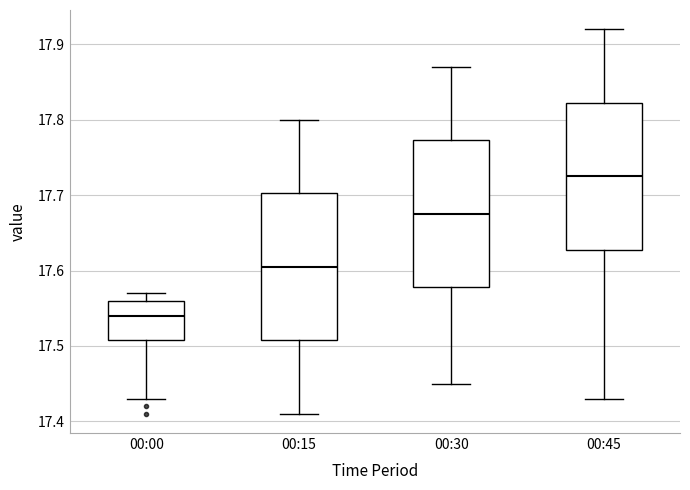

Reading left to right, transcribe this box plot: for each box, give where its median line is, the range the box spans, and where its two whiskers end, as read against the y-axis. The values are not printed on the chart, so give them approximately, as read against the axis.

00:00: median 17.54, box 17.51 to 17.56, whiskers 17.43 to 17.57
00:15: median 17.61, box 17.51 to 17.70, whiskers 17.41 to 17.80
00:30: median 17.68, box 17.58 to 17.77, whiskers 17.45 to 17.87
00:45: median 17.73, box 17.63 to 17.82, whiskers 17.43 to 17.92